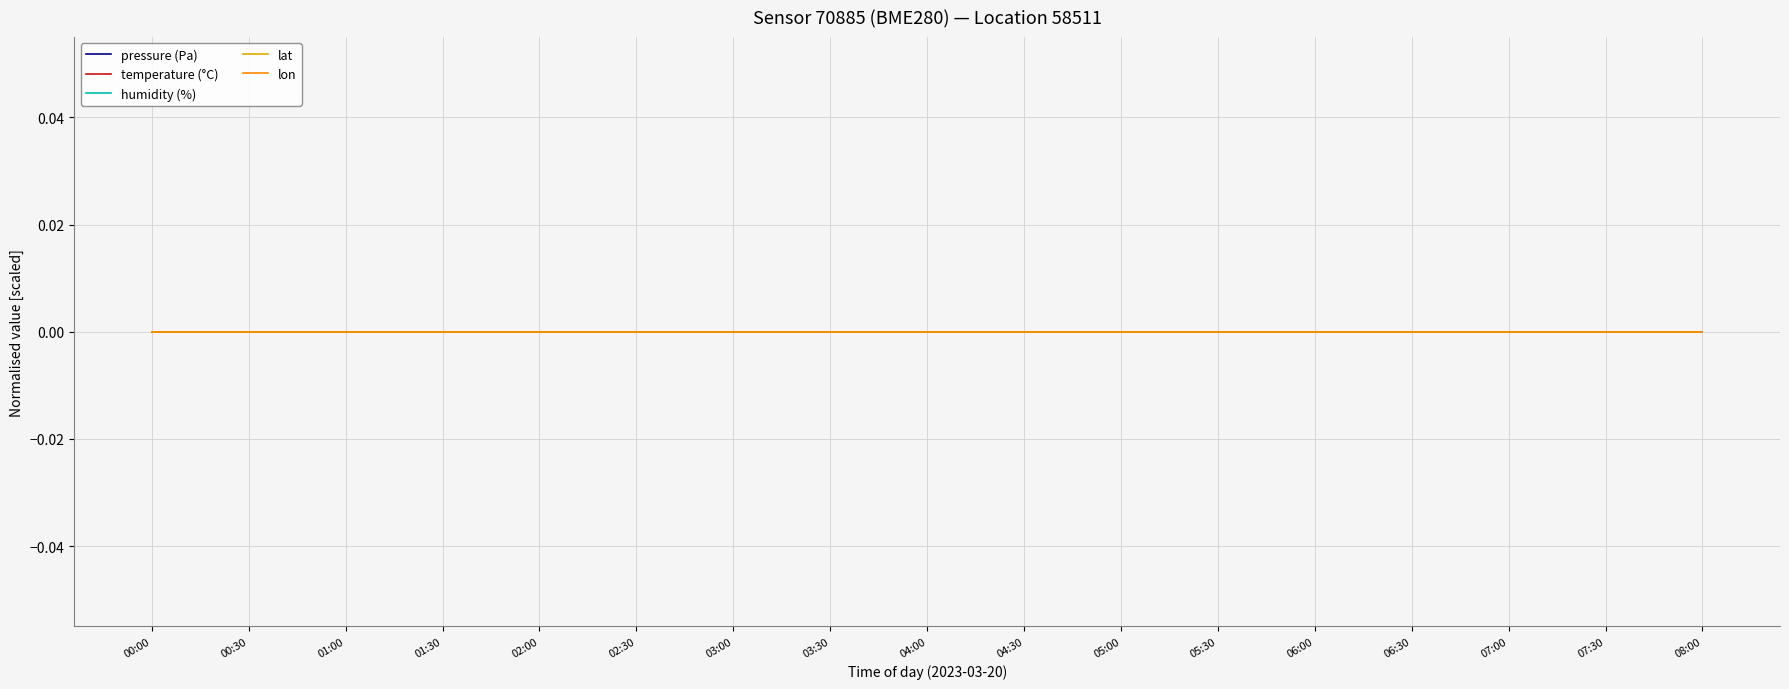

Does the chart have visible grid lines?

Yes